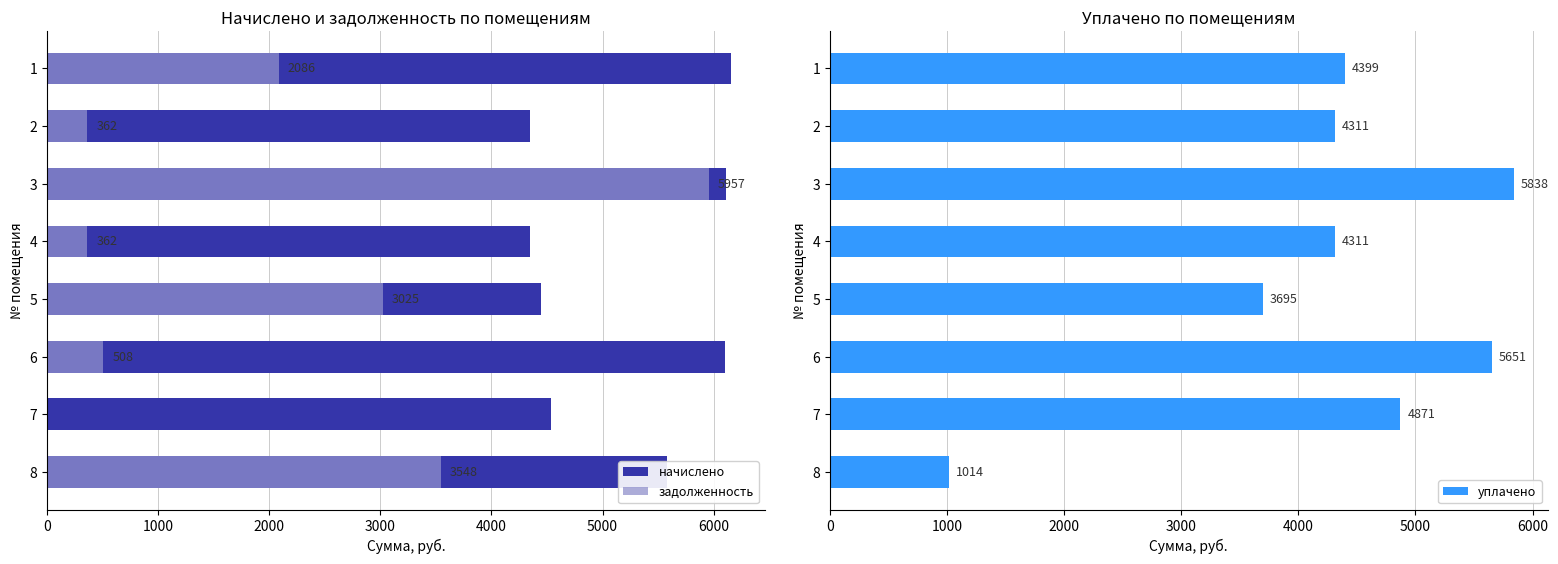

How many data points in задолженность are above 2085?

4